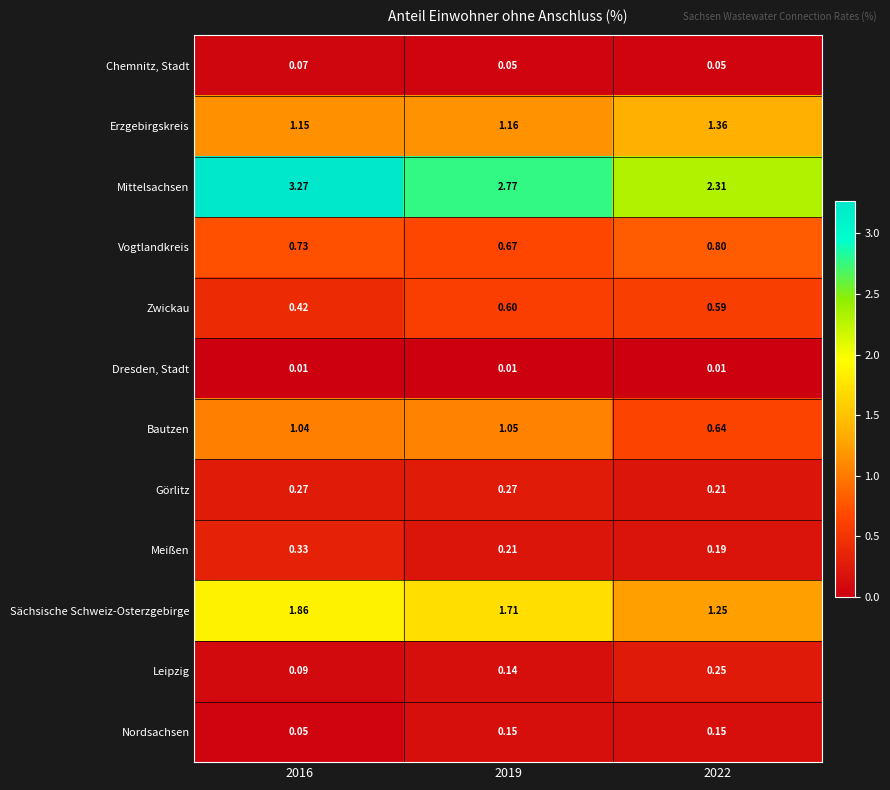

Which series has the largest range (max minus min)?

Mittelsachsen